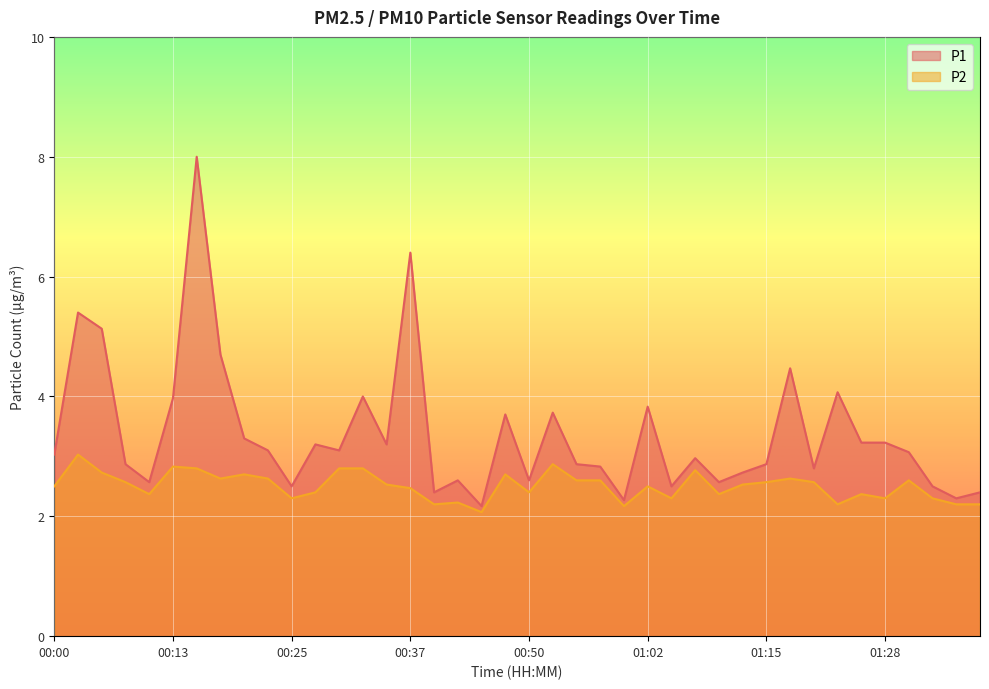

True or false: P1 has a value of 4.4 at 01:07.

False